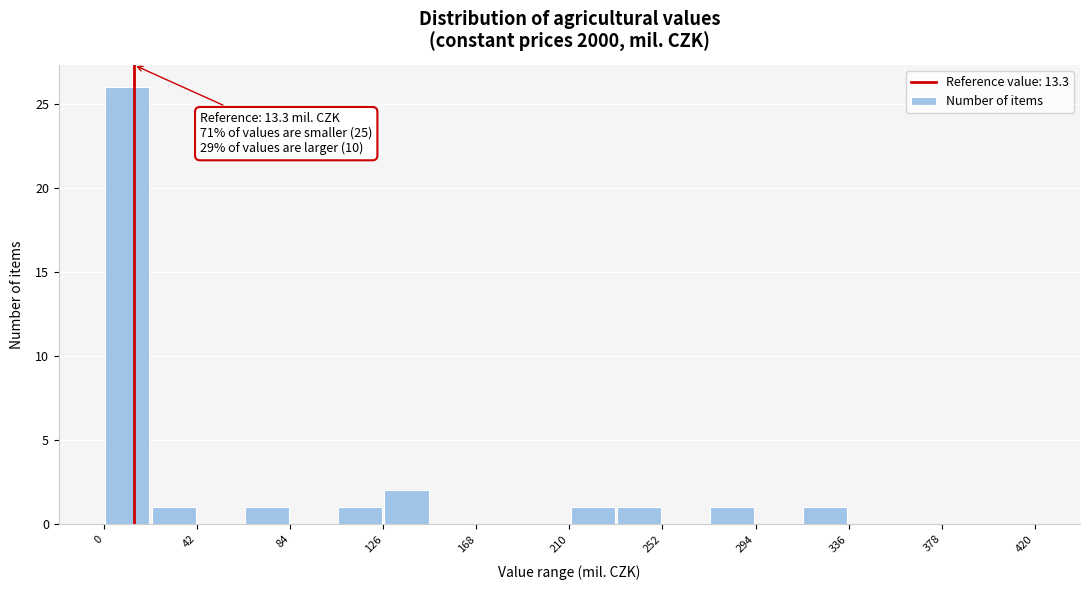

Which range on the x-axis has the tallest bar?

0 to 21